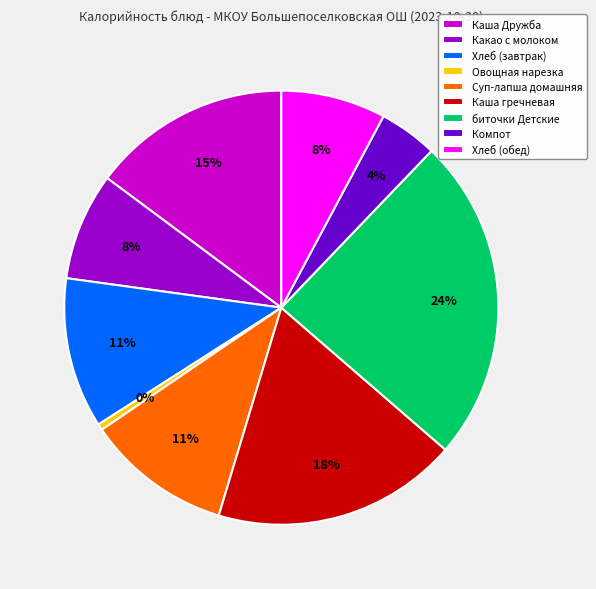

To the nearest percent, what percentage of the pie is Каша Дружба?

15%